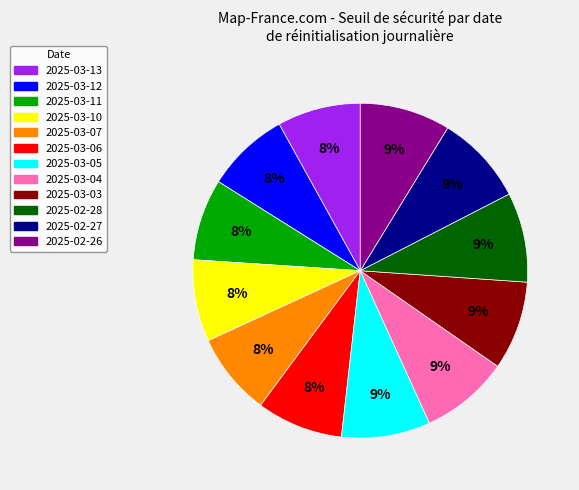

To the nearest percent, what is the difference between the largest and smallest slice percentages?

1%